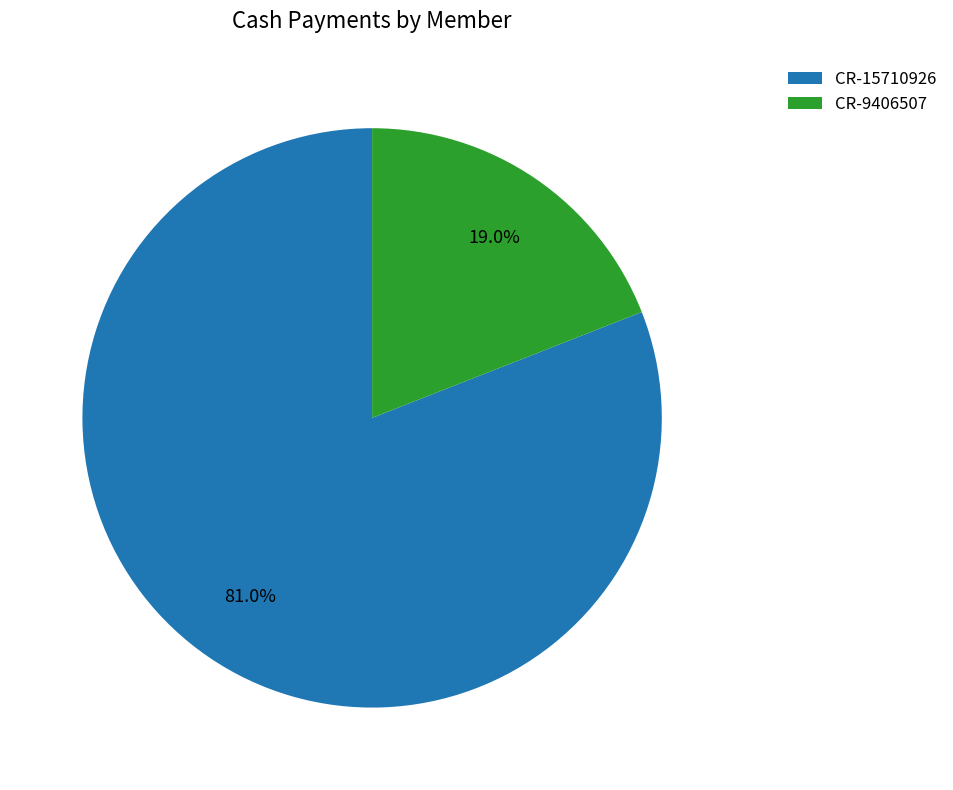

What percentage do CR-9406507 and CR-15710926 together represent?

100.0%